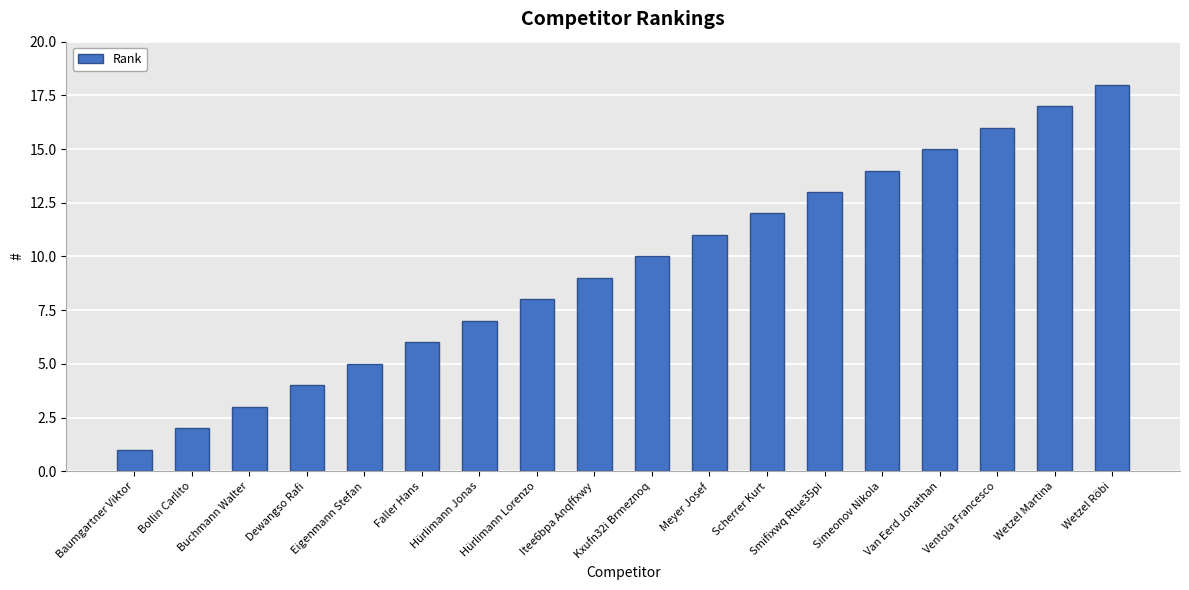

What is the sum of all values?

171